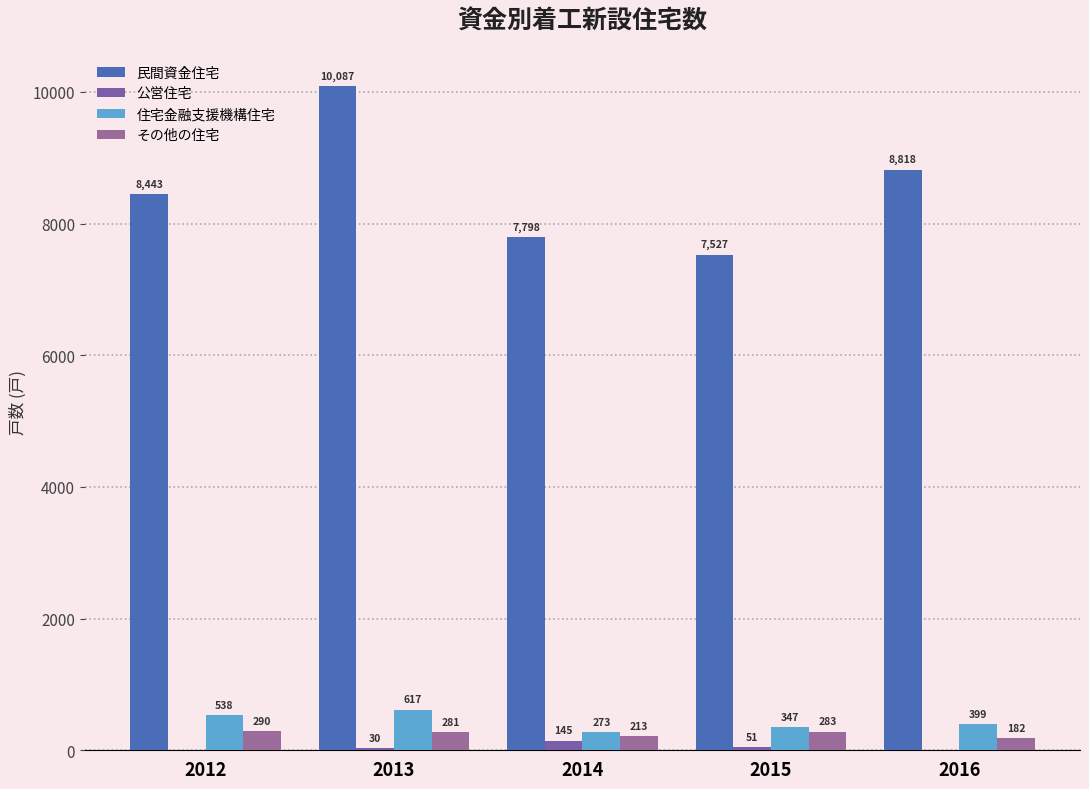

Is it true that 住宅金融支援機構住宅 equals 184 at 2012?

False